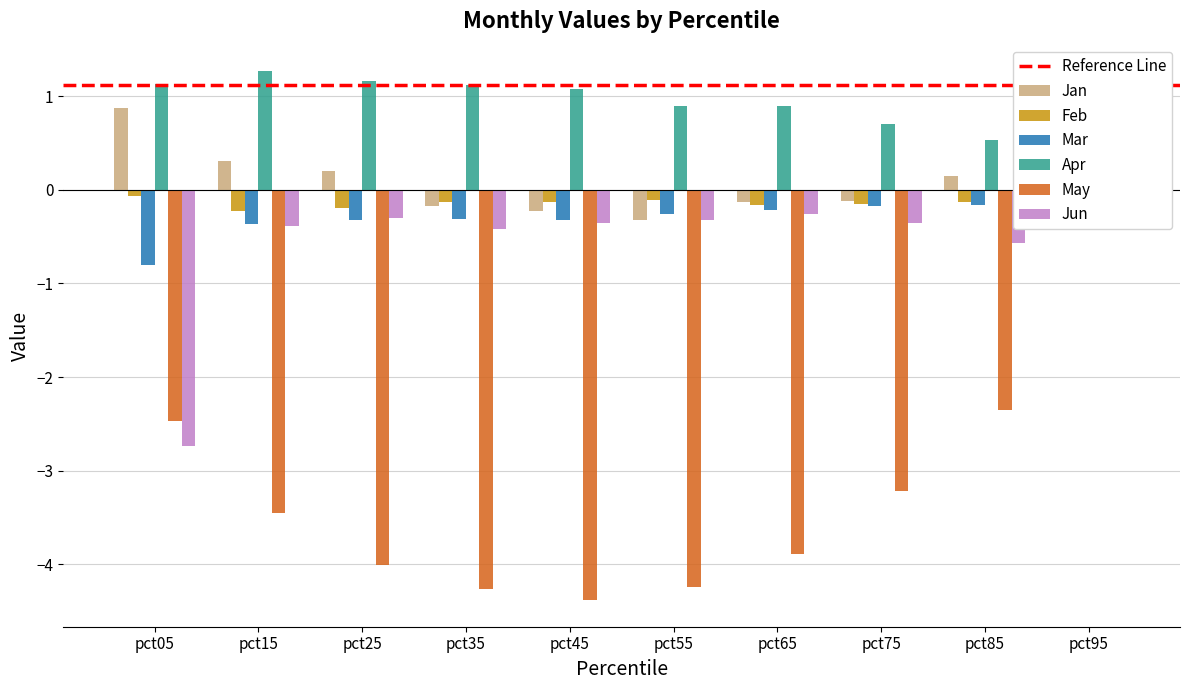

The value of Mar at pct85 is -0.2. True or false?

True